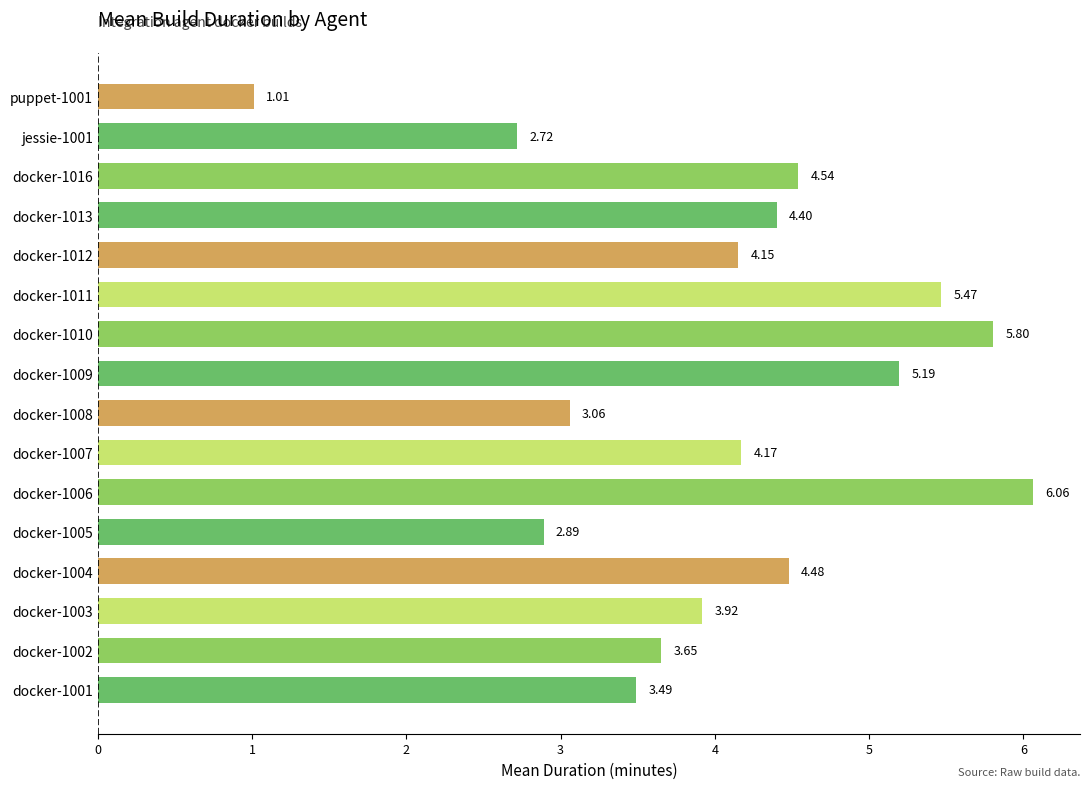

What is the change in value from docker-1005 to docker-1011?

+2.6